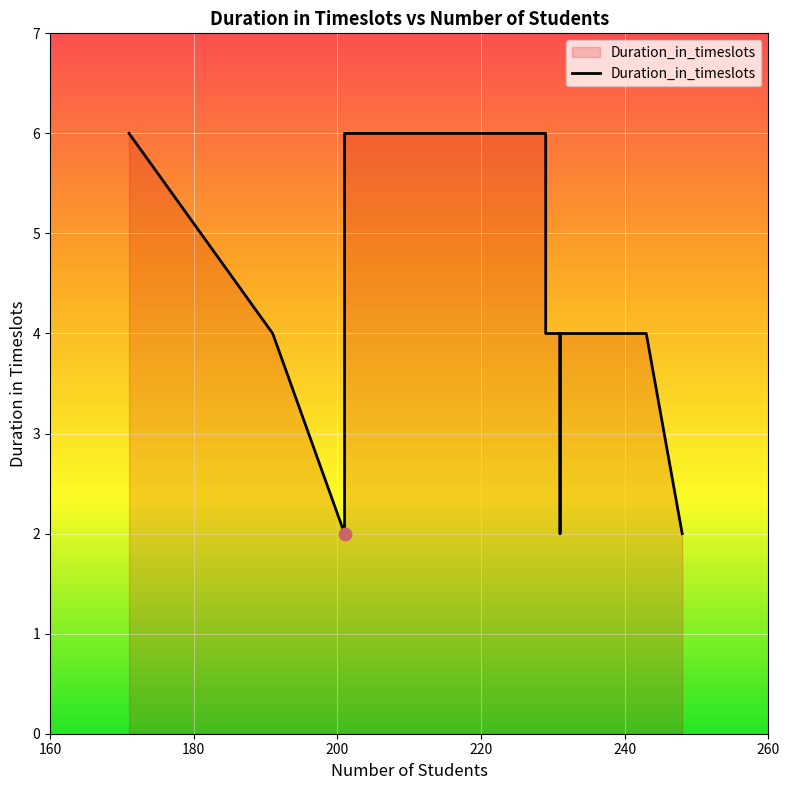

What is the change in value from 201 to 243?

+2